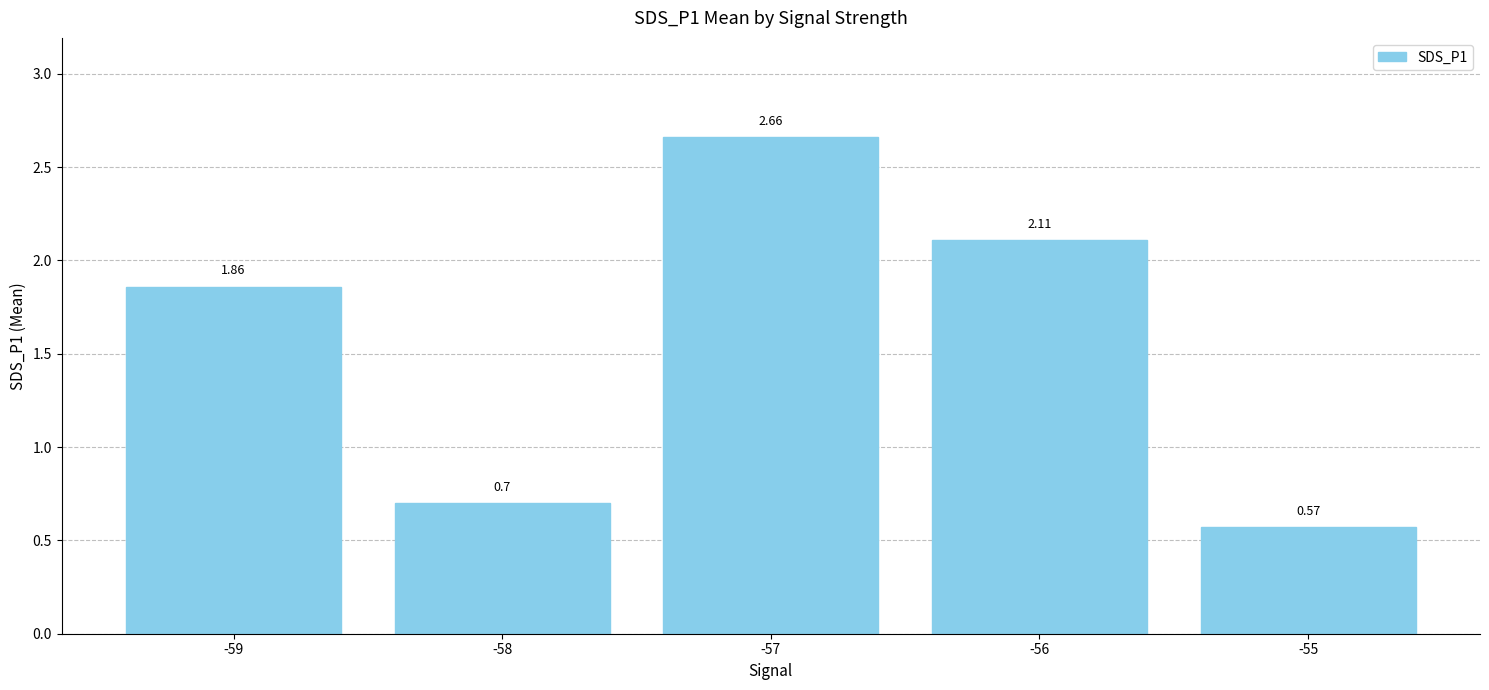

Is it true that the value at -58 is 0.7?

True